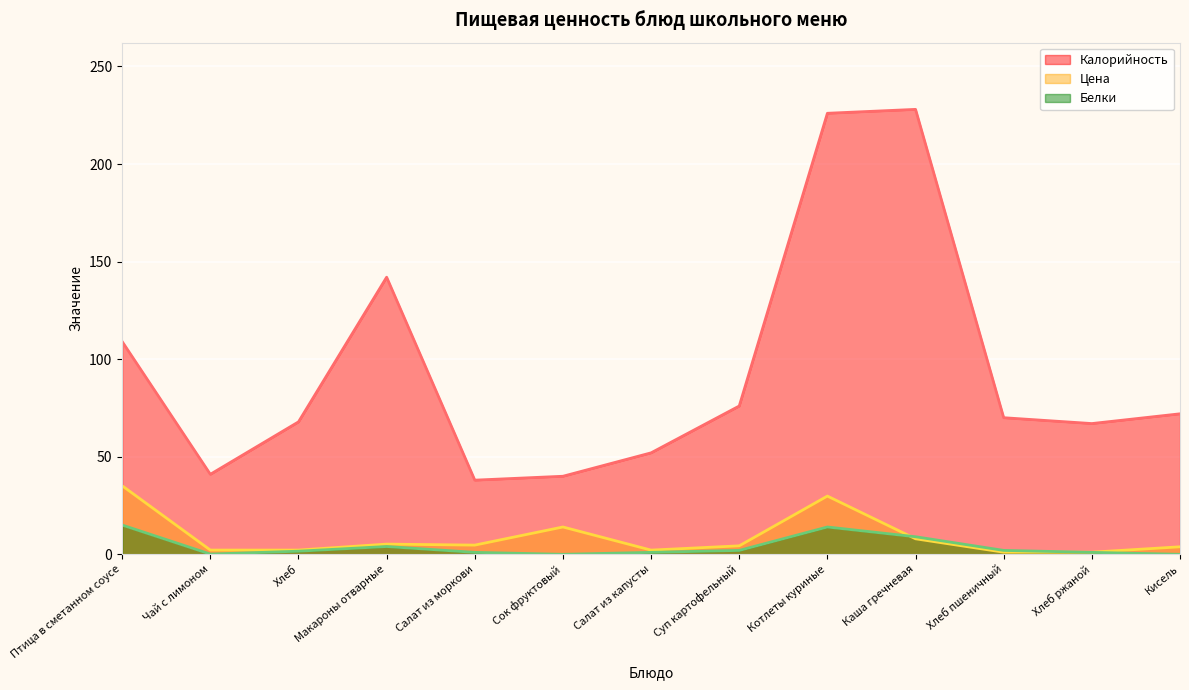

What is the average value of the Белки series?

3.9